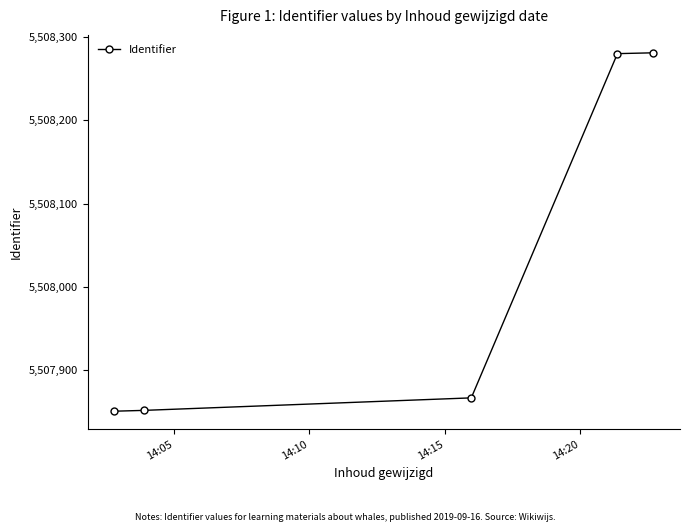

What is the value of the 2nd point from the left?

5507852